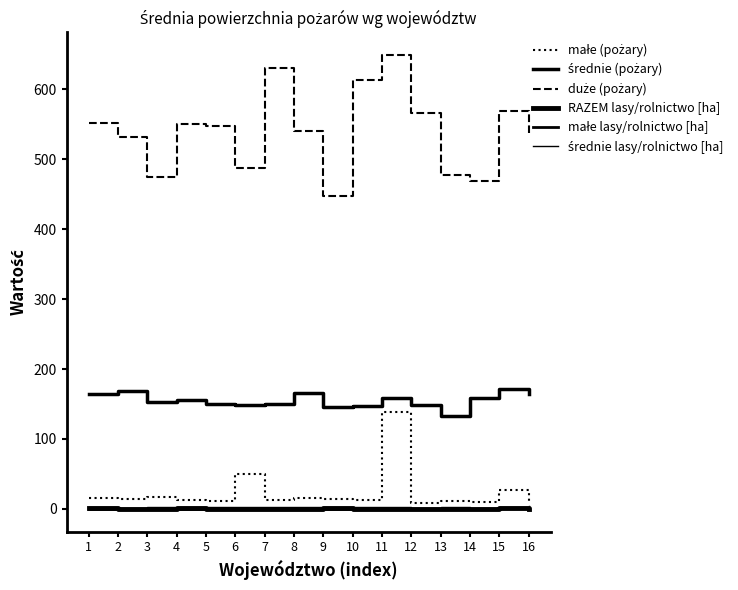

How many lines are shown in the chart?

6